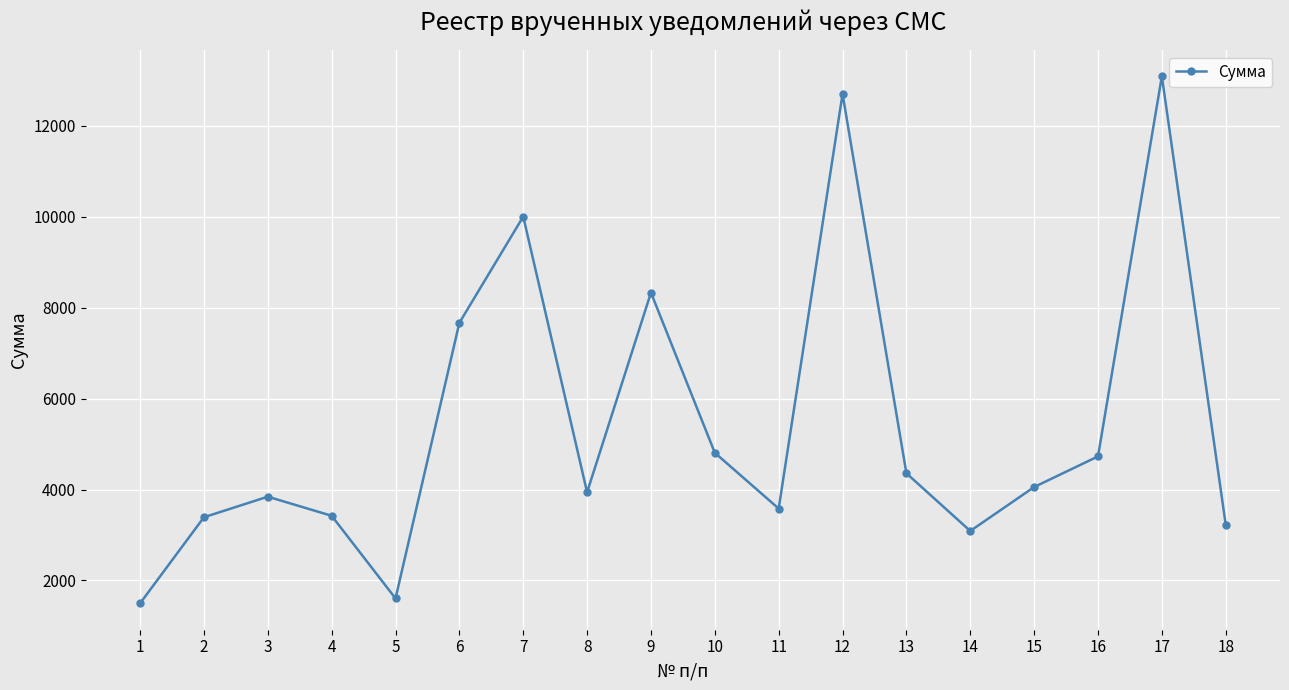

What is the sum of the values at 4 and 7?

13427.9